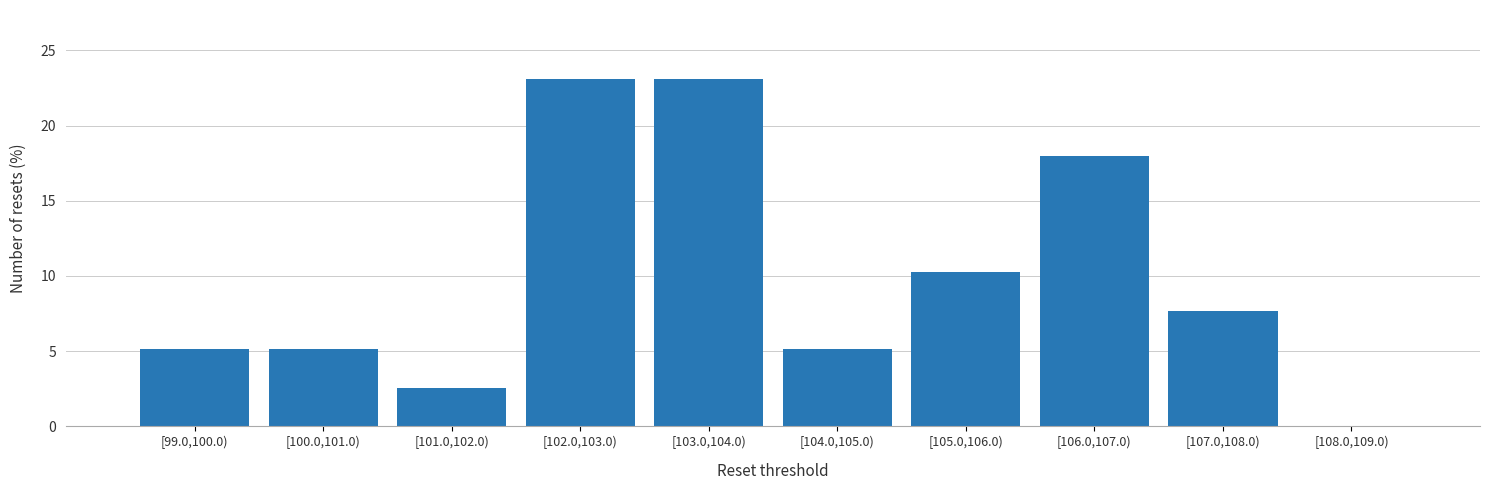

Reading left to right, extract all data points from this chart.

[99.0,100.0)=5.1	[100.0,101.0)=5.1	[101.0,102.0)=2.6	[102.0,103.0)=23.1	[103.0,104.0)=23.1	[104.0,105.0)=5.1	[105.0,106.0)=10.3	[106.0,107.0)=17.9	[107.0,108.0)=7.7	[108.0,109.0)=0.0